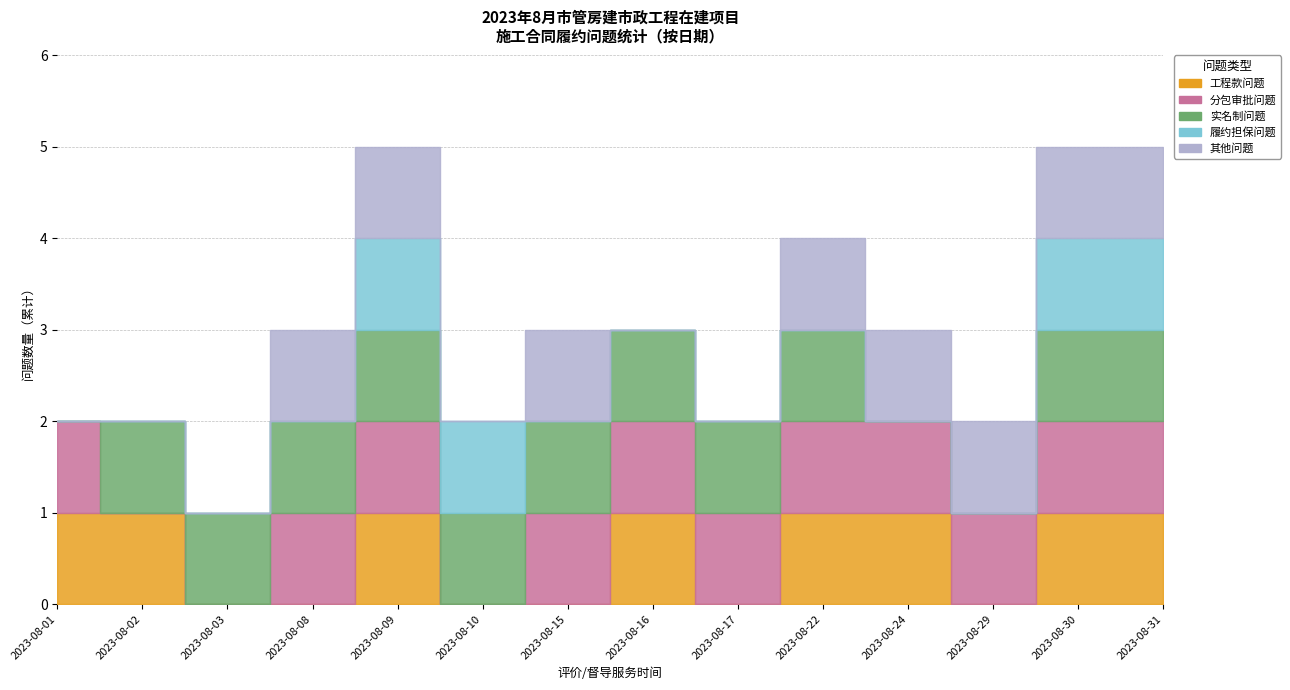

What are all the series names shown in the legend?

工程款问题, 分包审批问题, 实名制问题, 履约担保问题, 其他问题